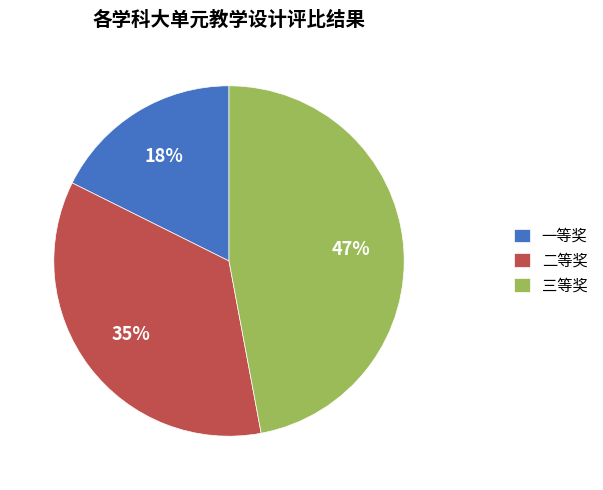

The 三等奖 slice represents 58% of the pie. True or false?

False